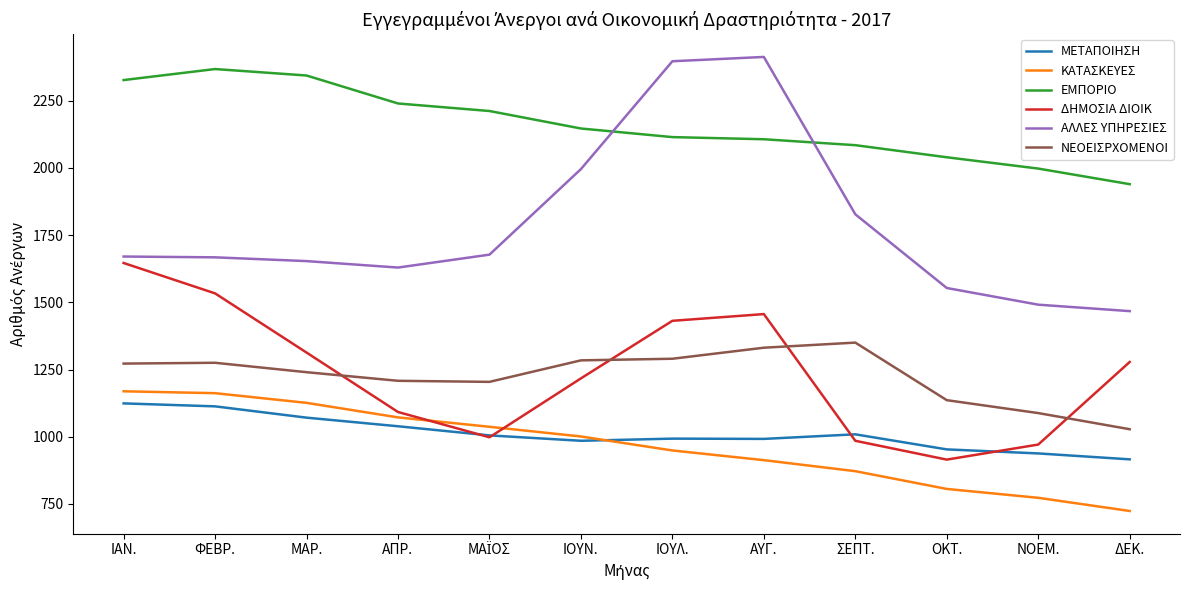

What is the smallest value displayed?

724